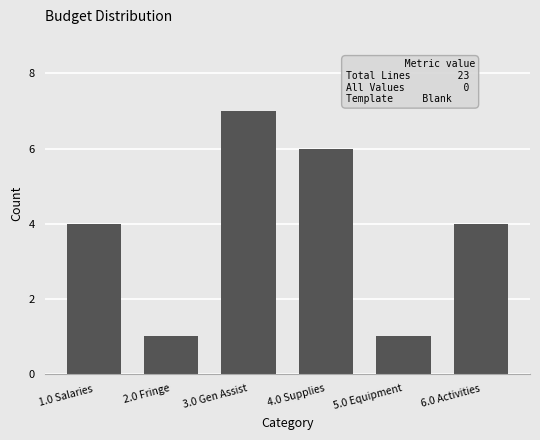

Reading left to right, list all the values displayed in this chart.

4	1	7	6	1	4